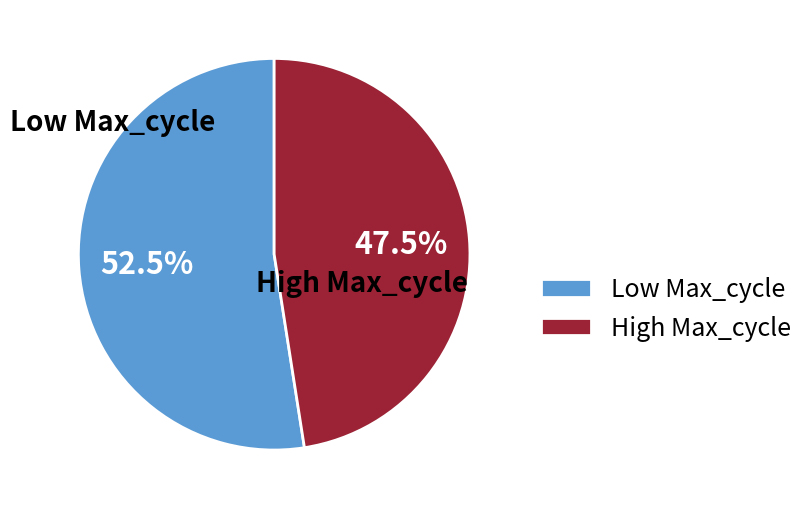

Which has a higher value, Low Max_cycle or High Max_cycle?

Low Max_cycle